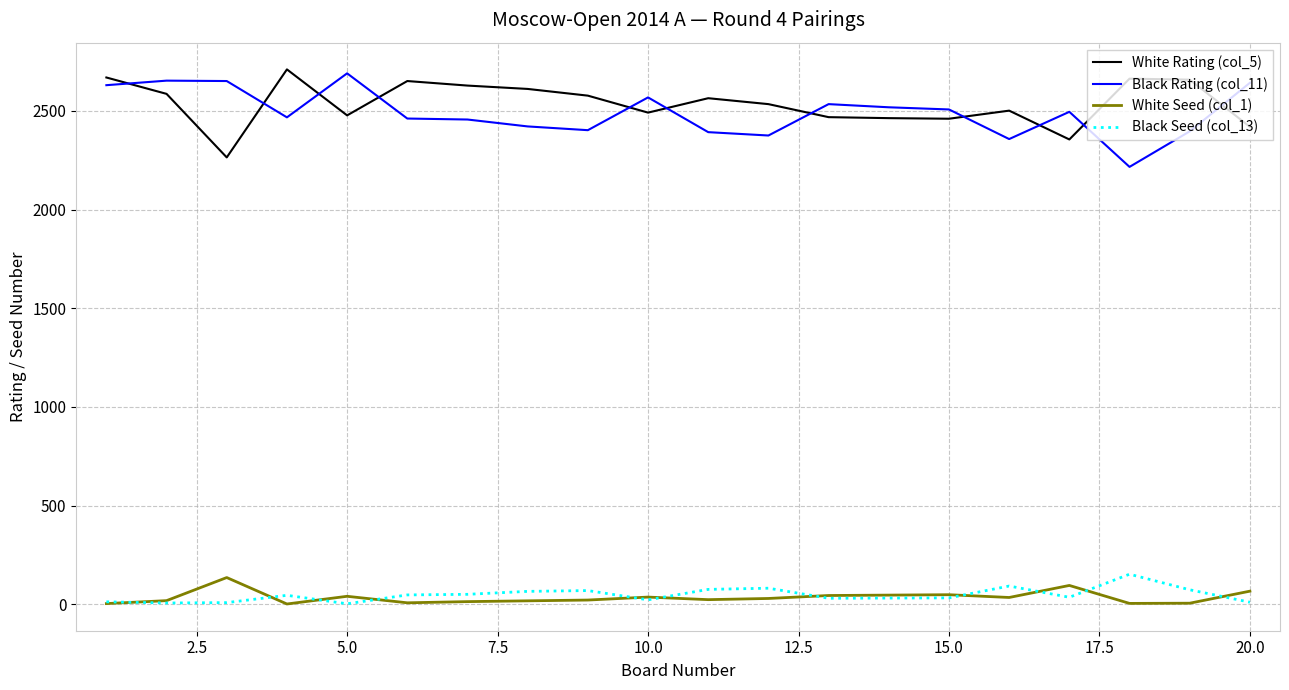

True or false: Black Rating (col_11) and White Seed (col_1) cross at least once.

False